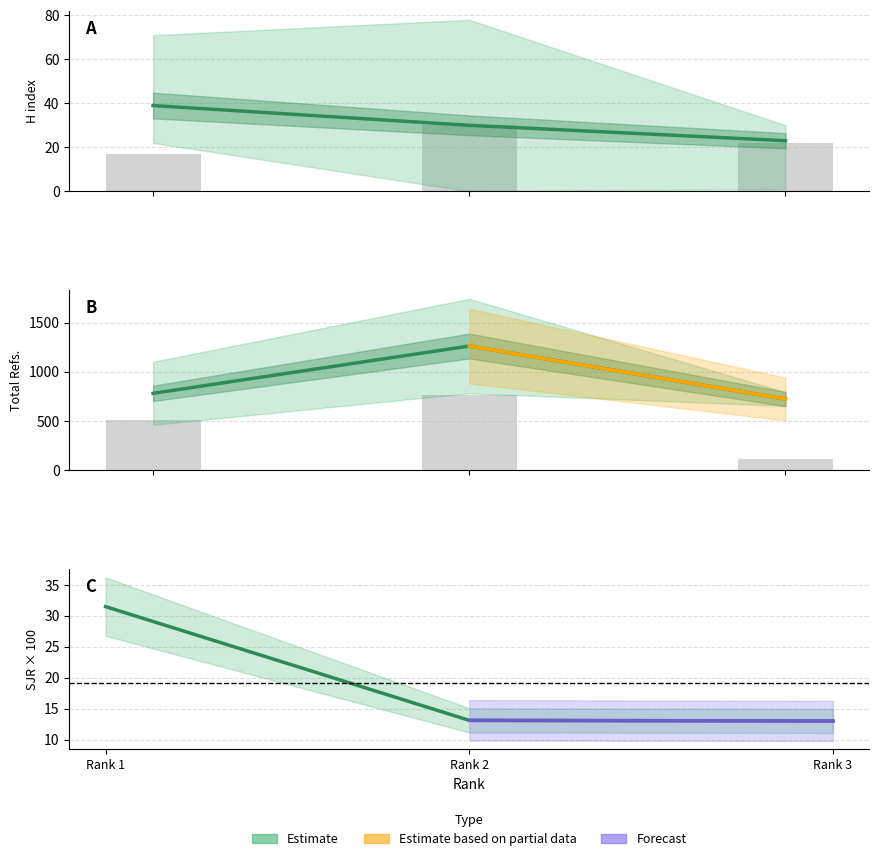

The Total Docs. (2005) series shows 22.0 at Rank 3. True or false?

True